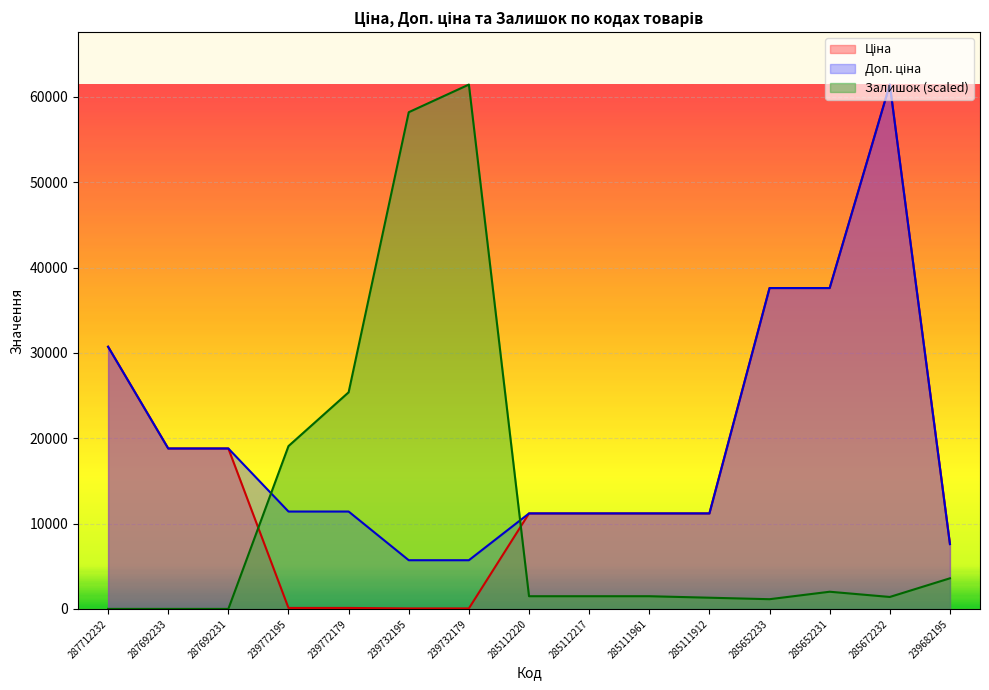

Does the chart display data point markers on the line(s)?

No